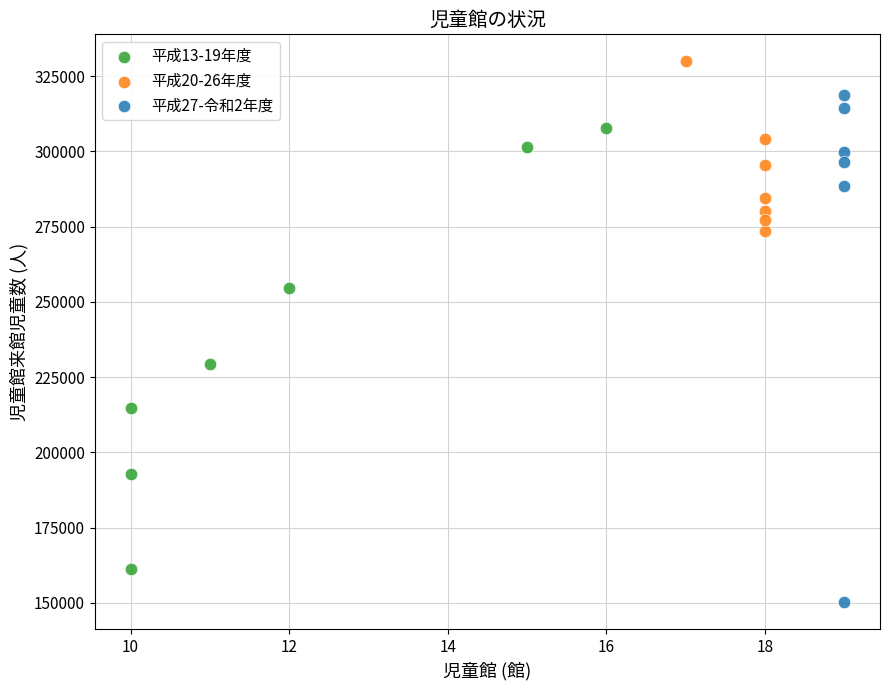

Which series has the widest spread of Y values?

平成27-令和2年度